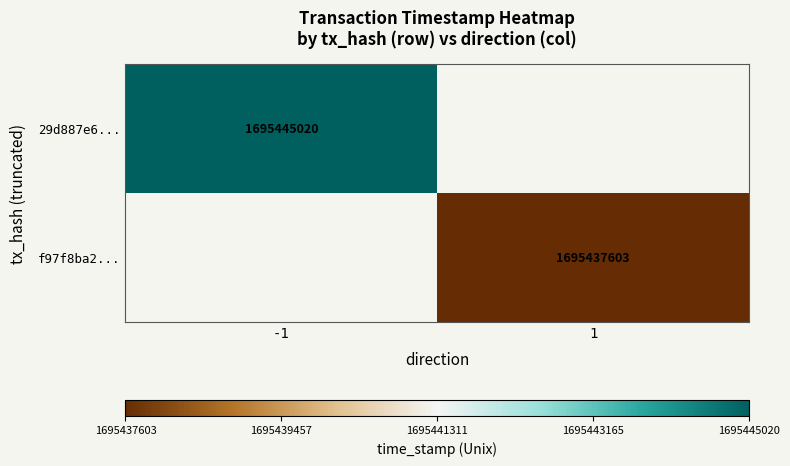

Is the value of f97f8ba2... at 1 greater than the value of 29d887e6... at -1?

No